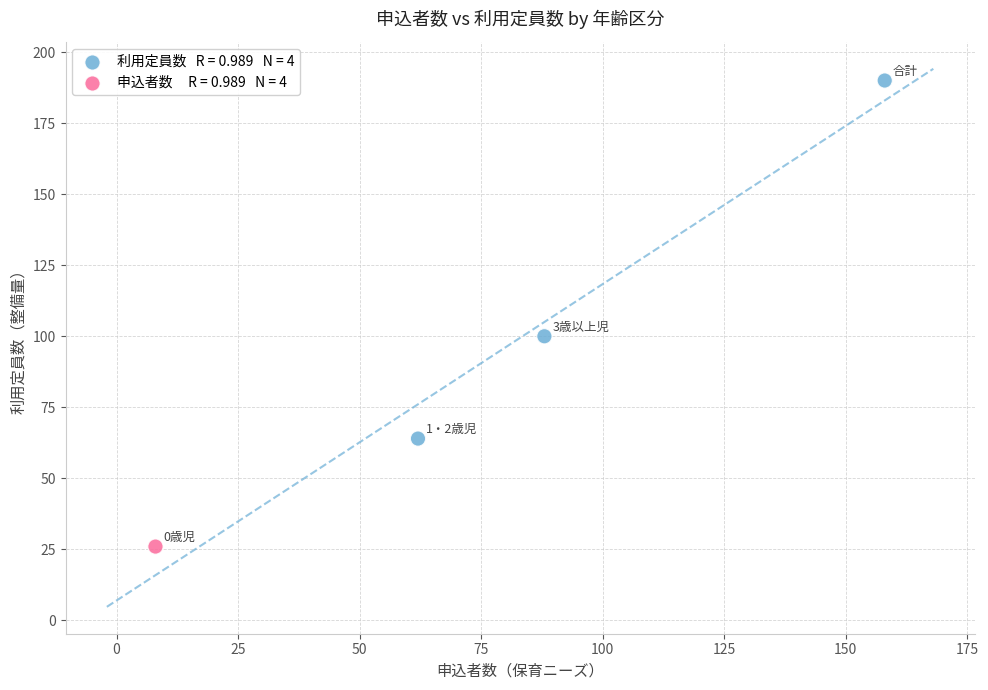

What is the range of X values (max minus min)?

150